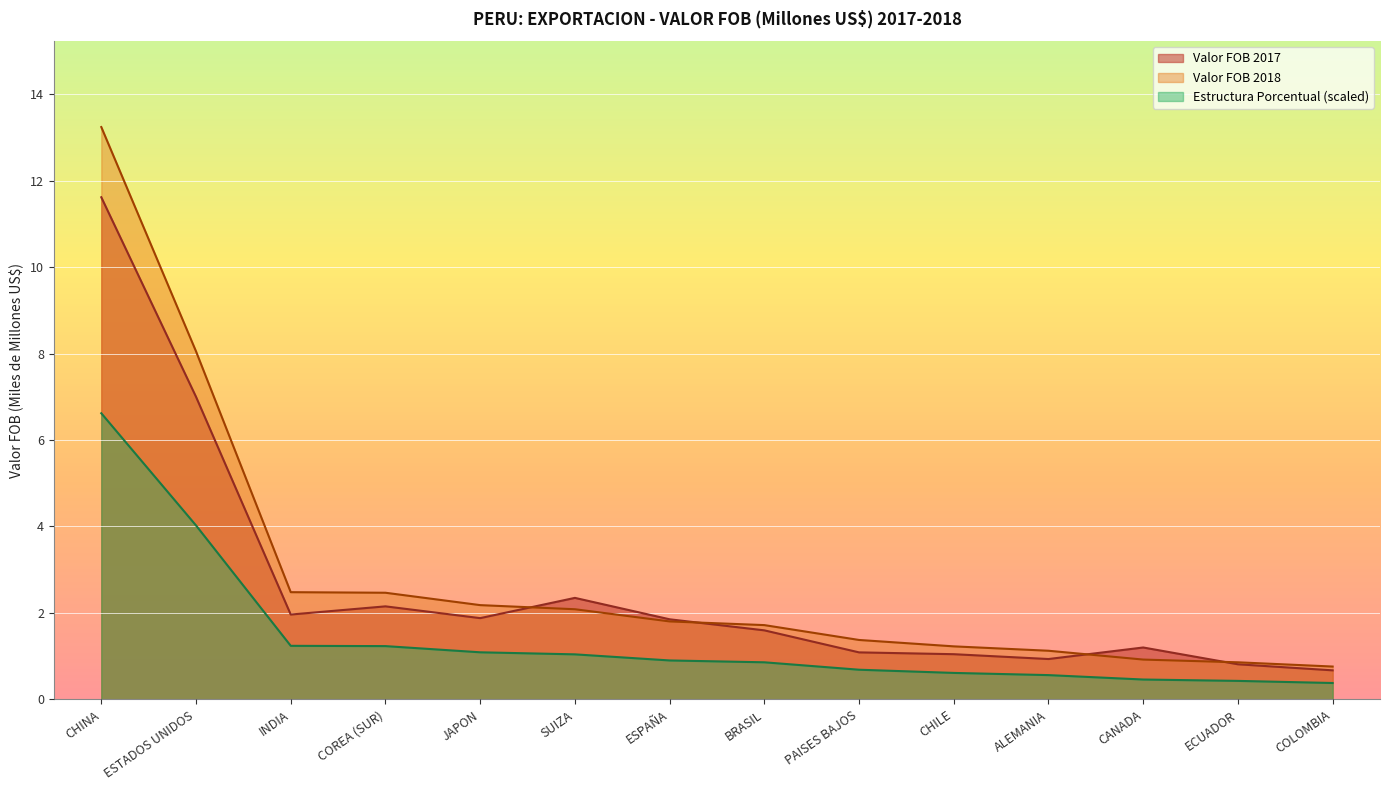

The Valor FOB 2018 series shows 4.4 at COREA (SUR). True or false?

False